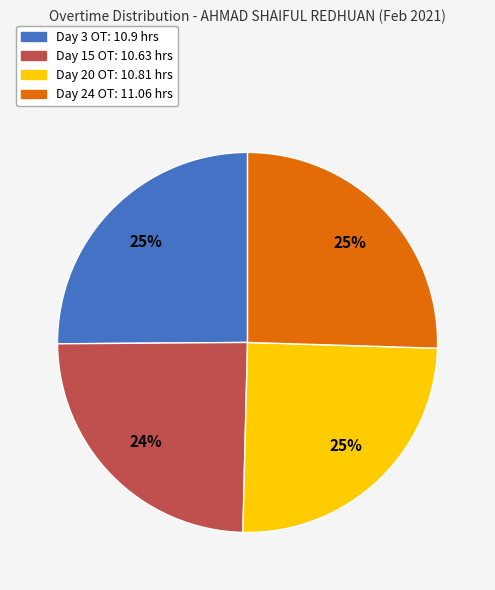

Is there any slice that represents more than half of the pie?

No